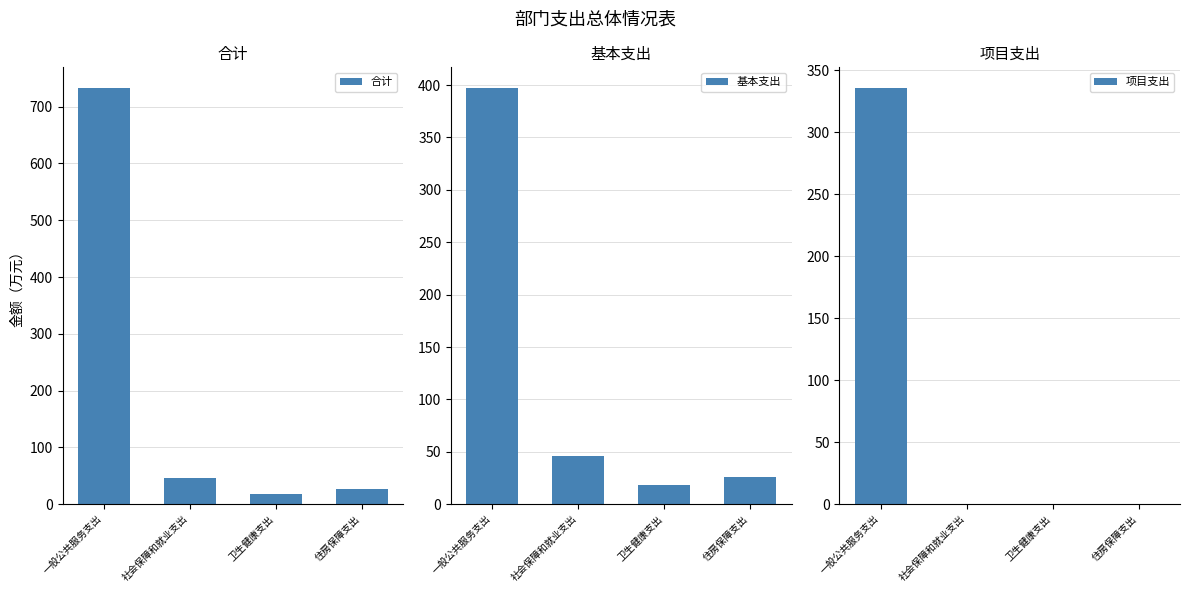

List the series in order of their overall mean, lowest first.

项目支出, 基本支出, 合计